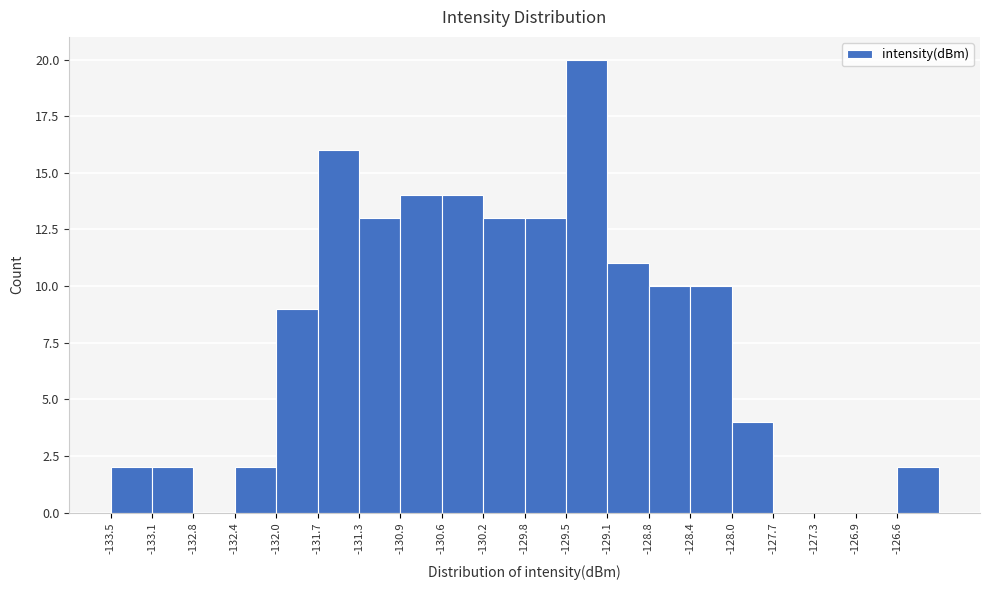

Reading left to right, transcribe this chart: for each bar, give the range it covers on the x-axis and its height. Neither the bar edges nor the heights are printed on the chart, so give them approximately, as read against the axes.

-133.50 to -133.15: 2
-133.15 to -132.75: 2
-132.75 to -132.40: 0
-132.40 to -132.05: 2
-132.05 to -131.65: 9
-131.65 to -131.30: 16
-131.30 to -130.95: 13
-130.95 to -130.60: 14
-130.60 to -130.20: 14
-130.20 to -129.85: 13
-129.85 to -129.50: 13
-129.50 to -129.10: 20
-129.10 to -128.75: 11
-128.75 to -128.40: 10
-128.40 to -128.00: 10
-128.00 to -127.65: 4
-127.65 to -127.30: 0
-127.30 to -126.90: 0
-126.90 to -126.55: 0
-126.55 to -126.20: 2